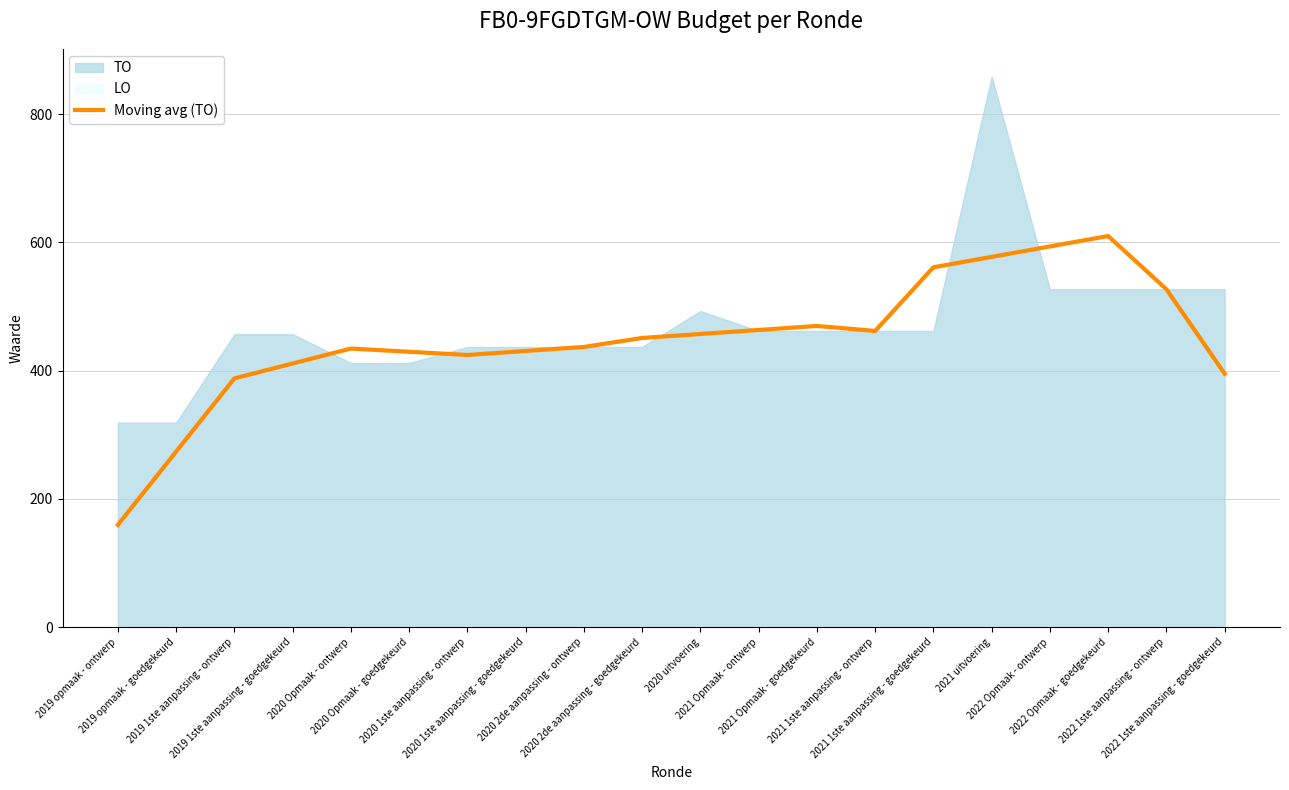

Between 2021 1ste aanpassing - ontwerp and 2020 1ste aanpassing - goedgekeurd, which is larger?

2021 1ste aanpassing - ontwerp